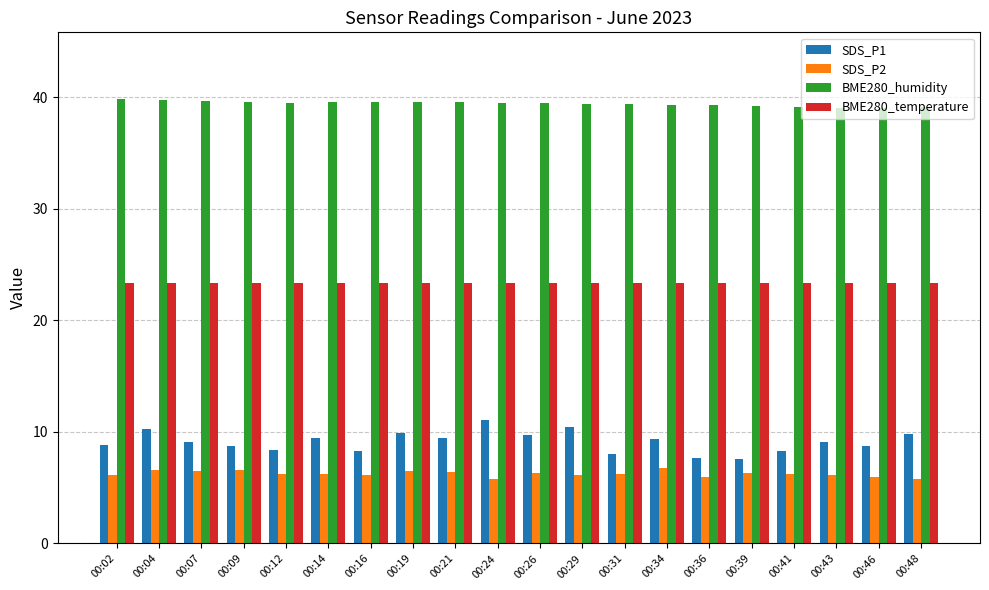

Which series has the widest spread of values?

SDS_P1